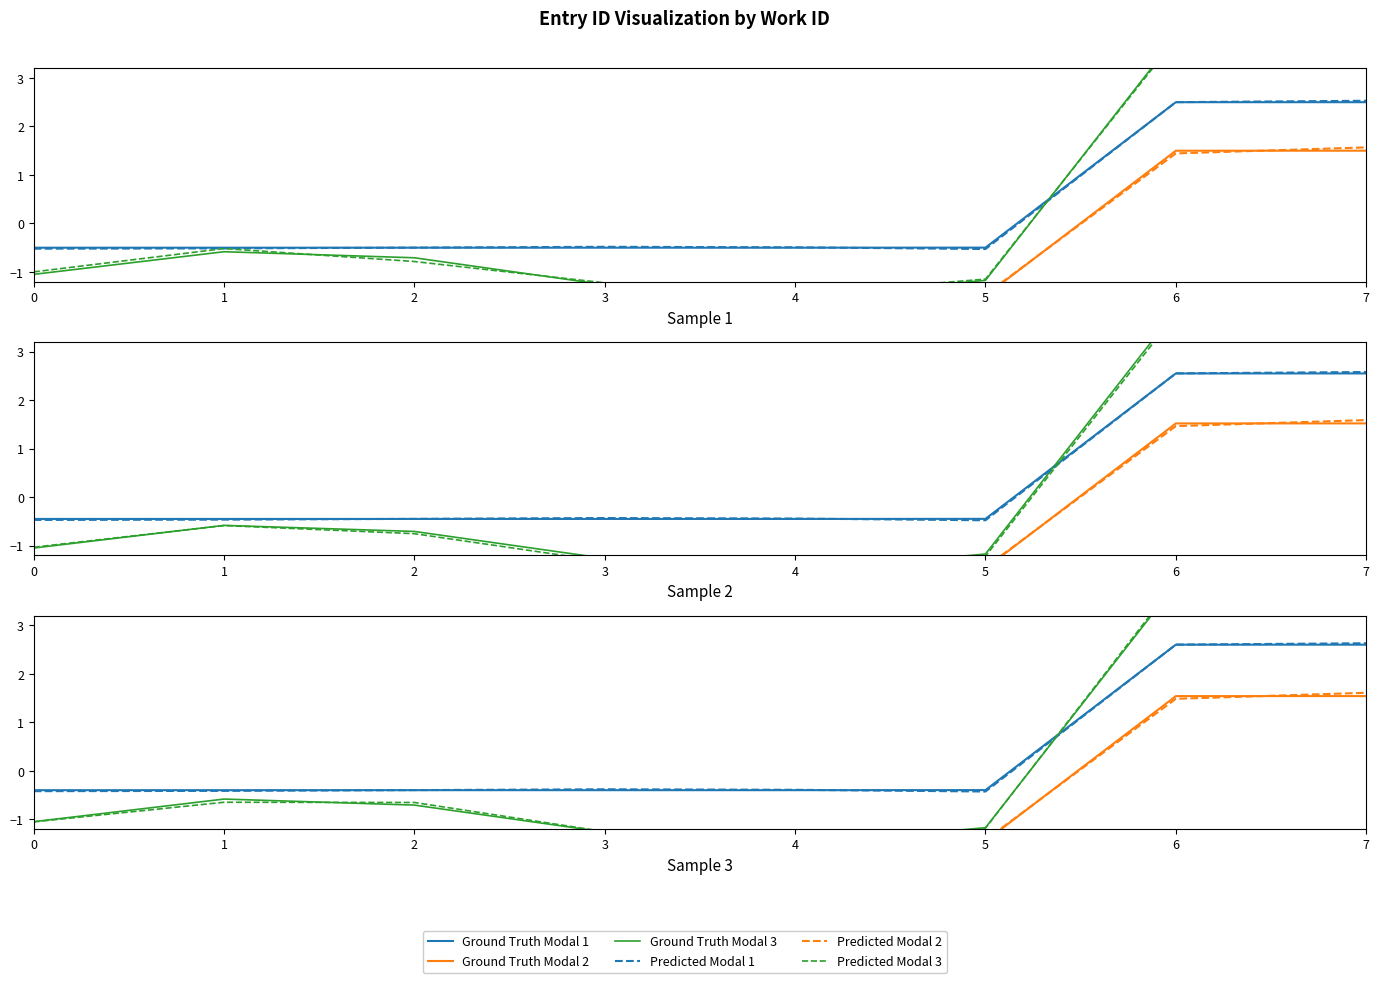

What is the total value across all series at 4?

-6.7